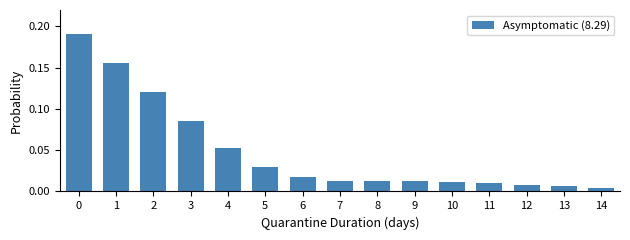

True or false: the data shows 0.0 at 4.

False